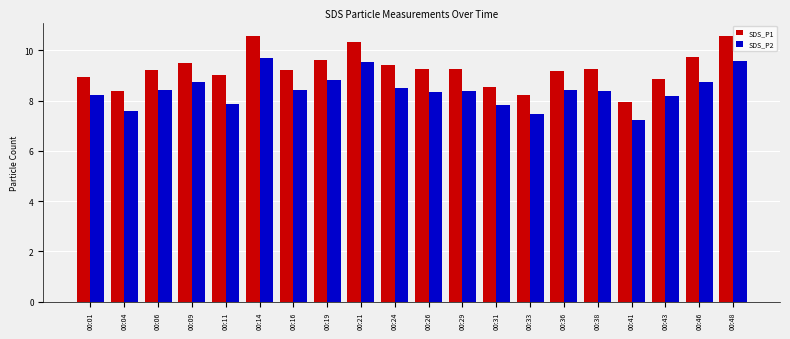

How many bars are there in each group?

2